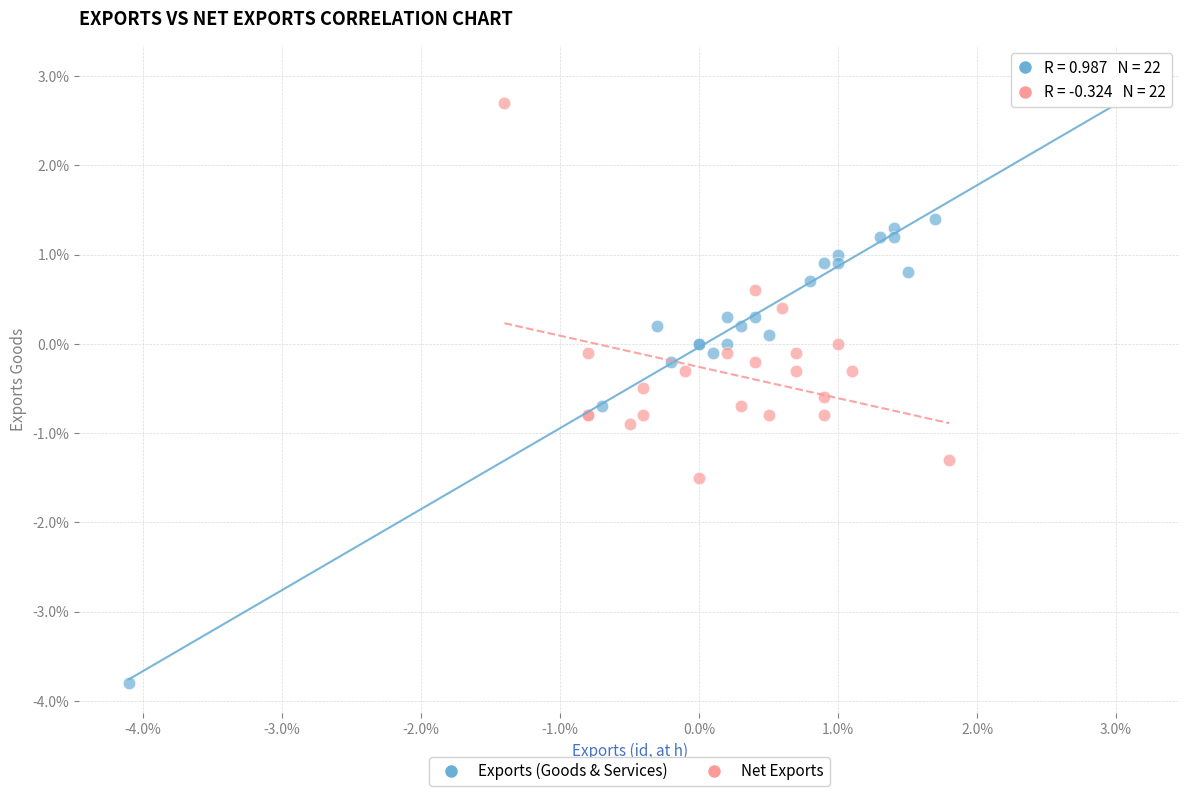

Which series contains the lowest Y value?

Exports (Goods & Services)